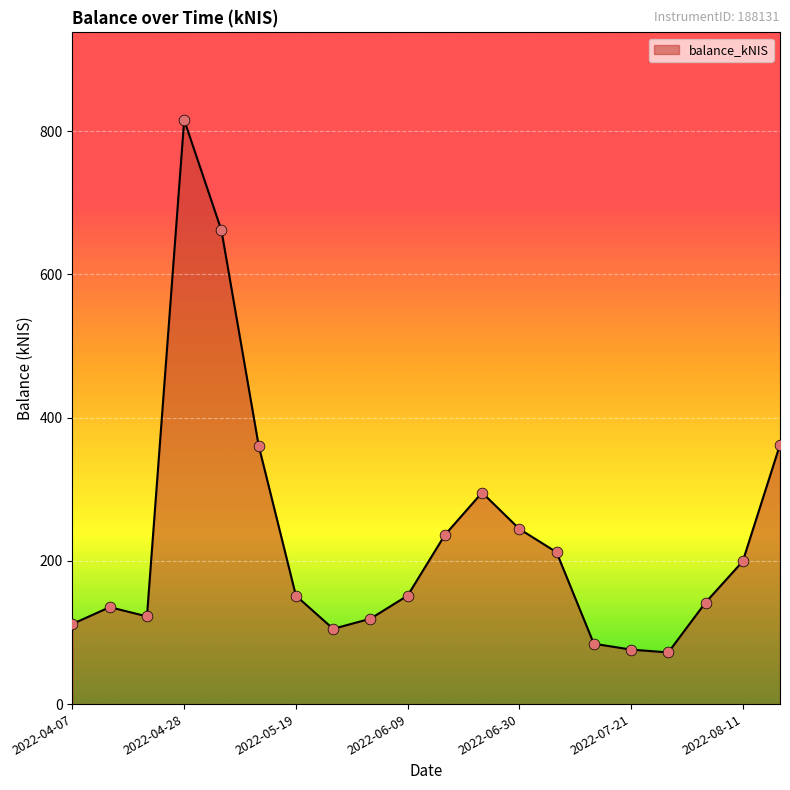

What is the difference between the maximum and minimum values?

743.3